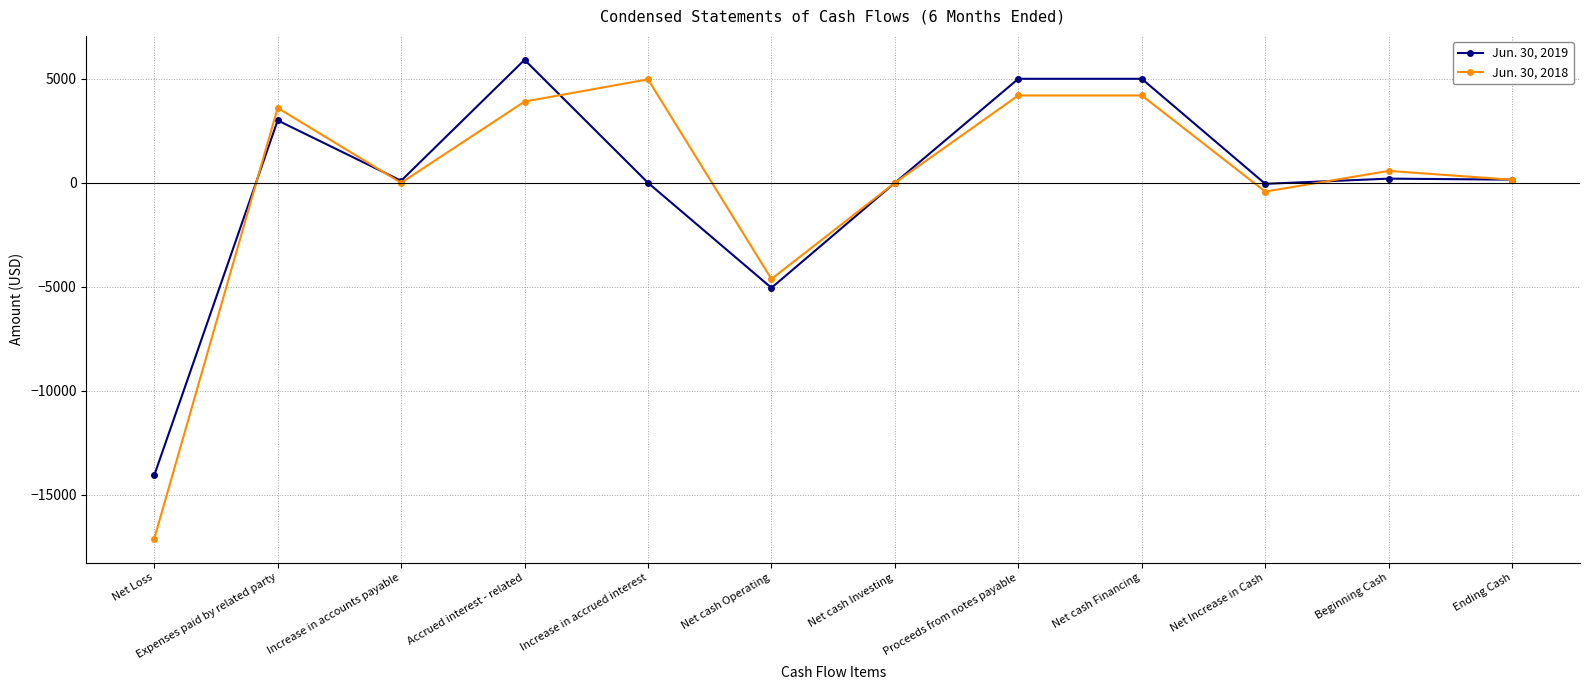

True or false: Jun. 30, 2019 has more than 2 interior local peaks.

True